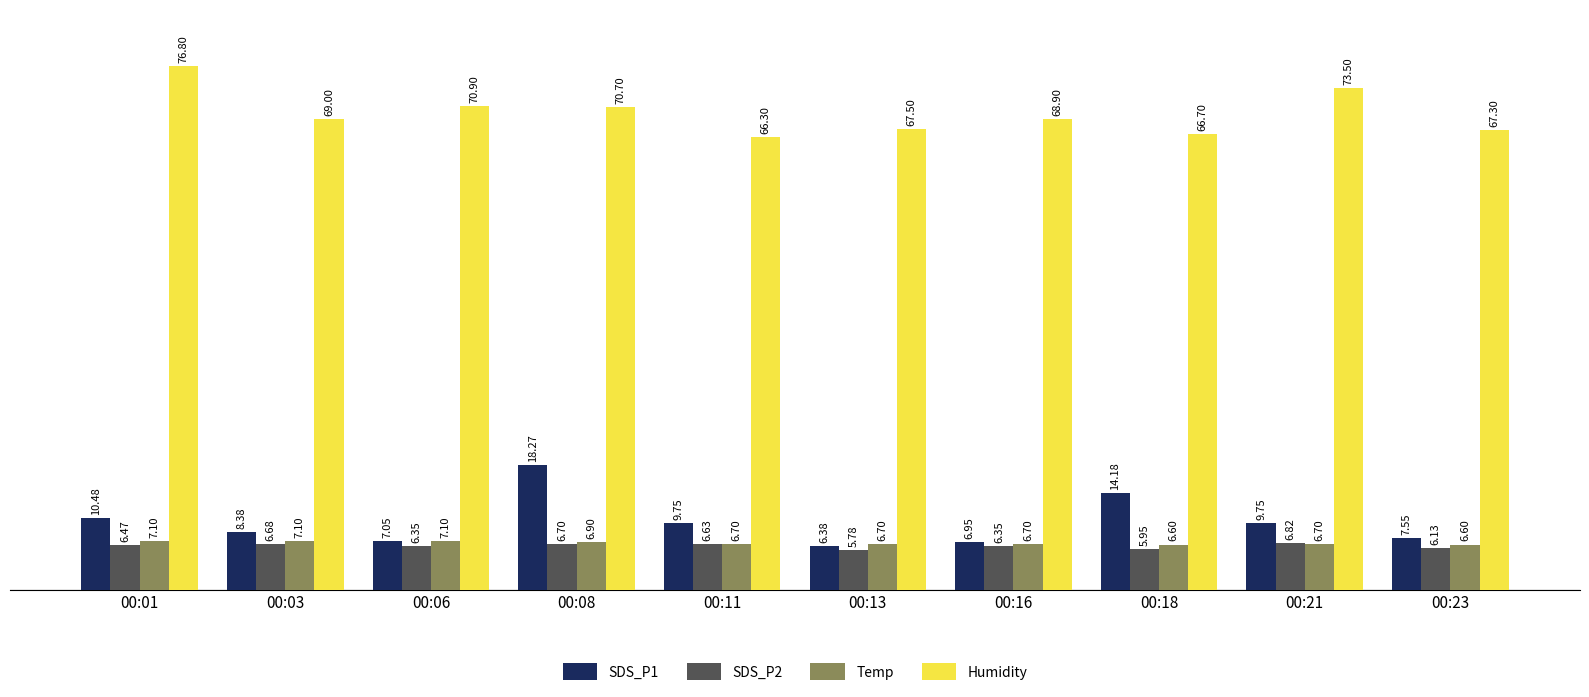

Which series has the largest range (max minus min)?

SDS_P1